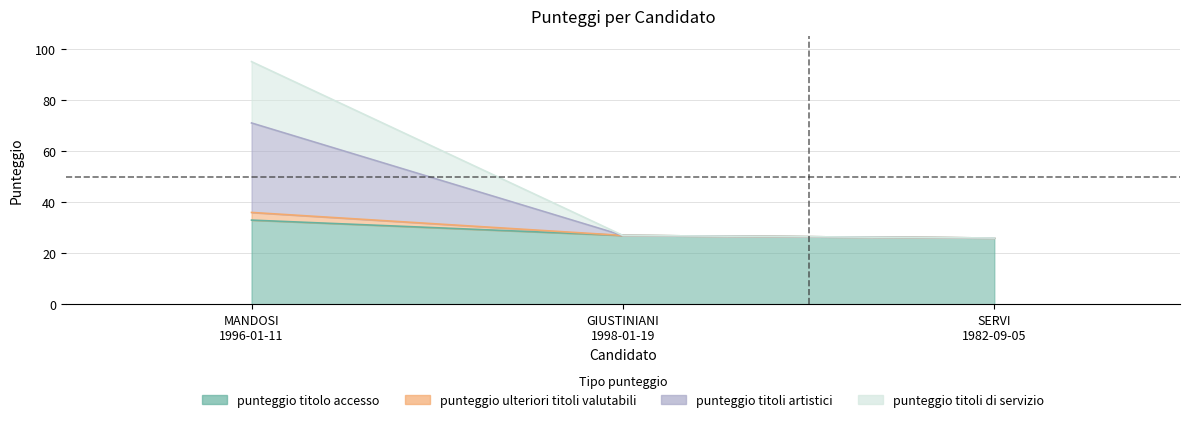

At which label does punteggio titolo accesso reach its peak?

MANDOSI
1996-01-11